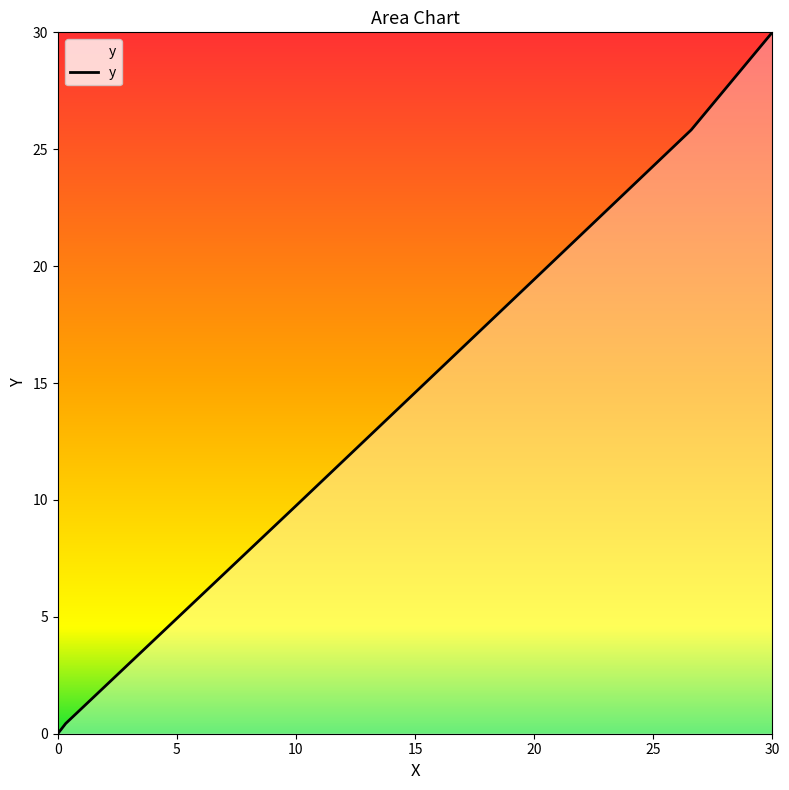

What is the greatest value displayed?

30.0